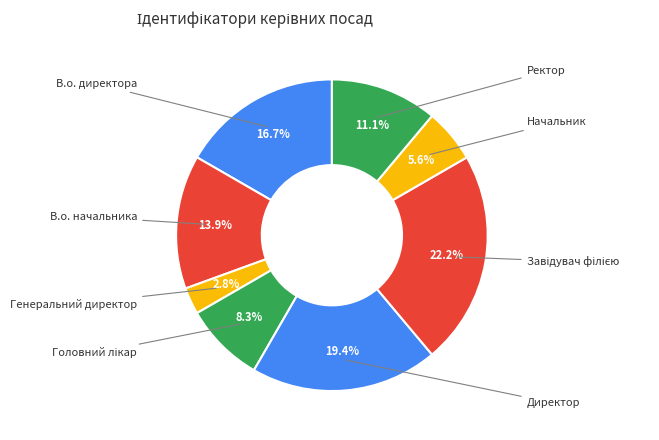

How many segments does this pie chart have?

8